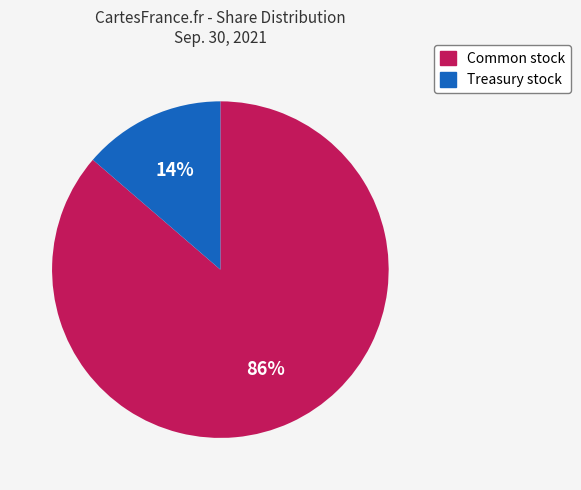

To the nearest percent, what is the average slice percentage?

50%